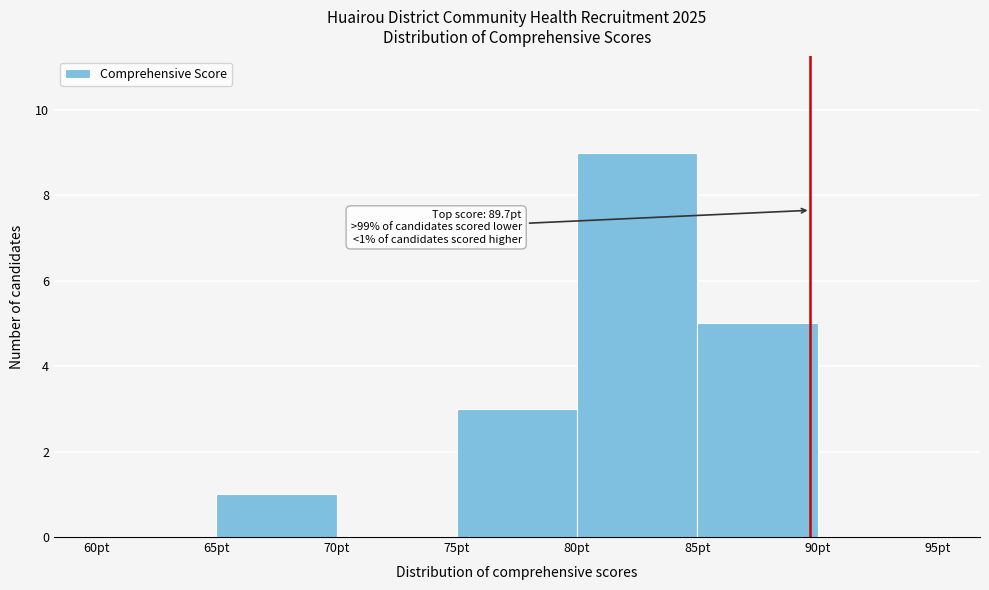

Over which range of the x-axis is the bar tallest?

80 to 85